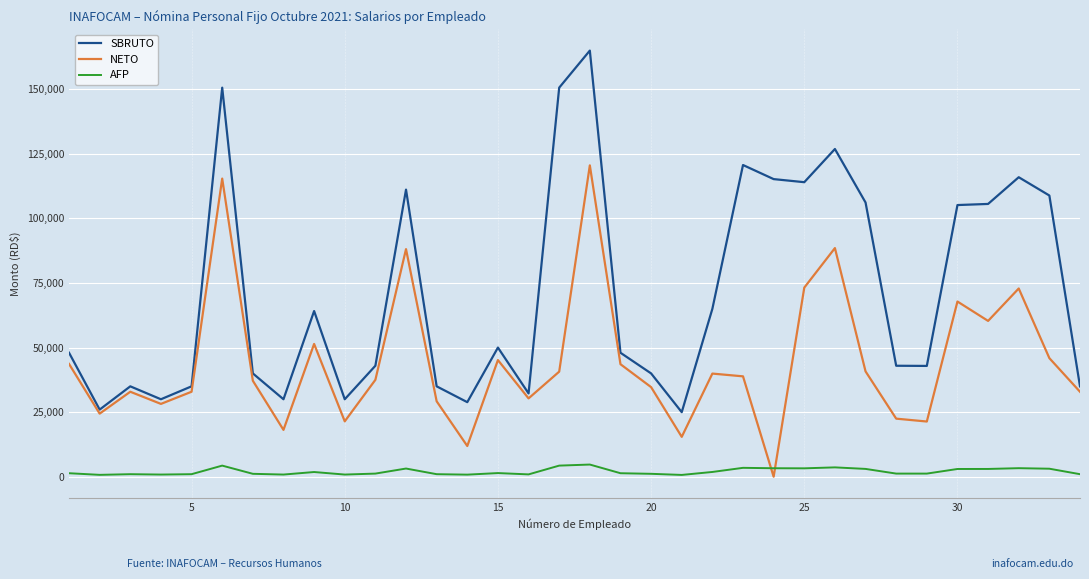

What is the lowest value of the SBRUTO series?

25000.0